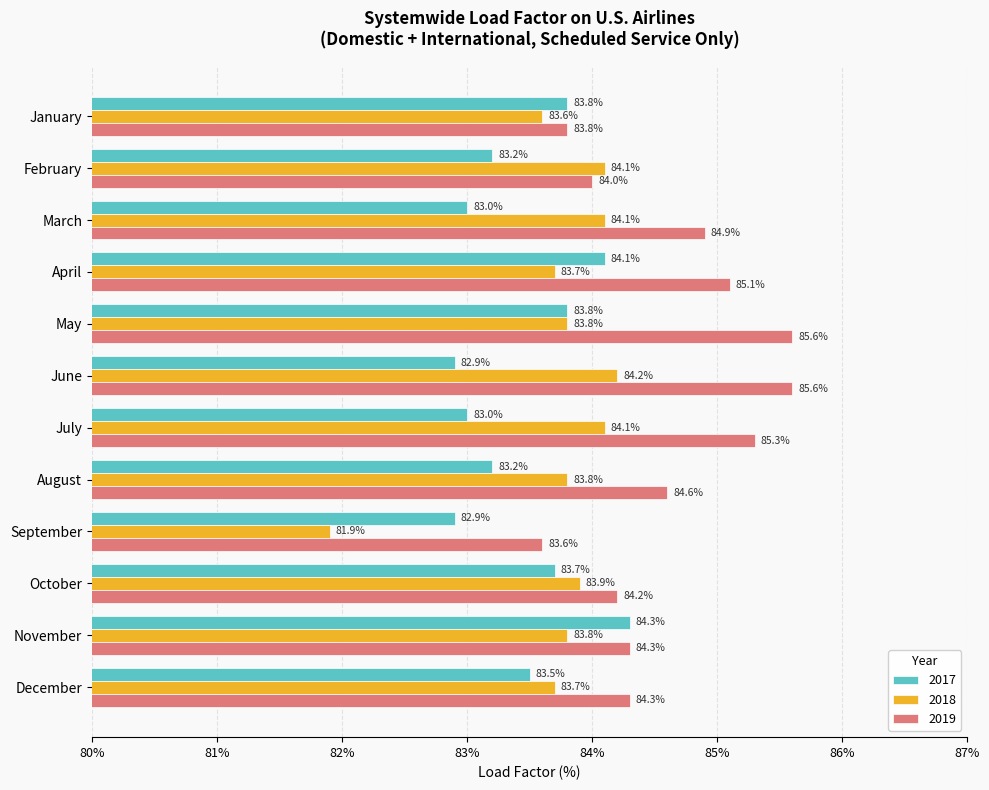

Which category has the lowest value in the 2019 series?

September